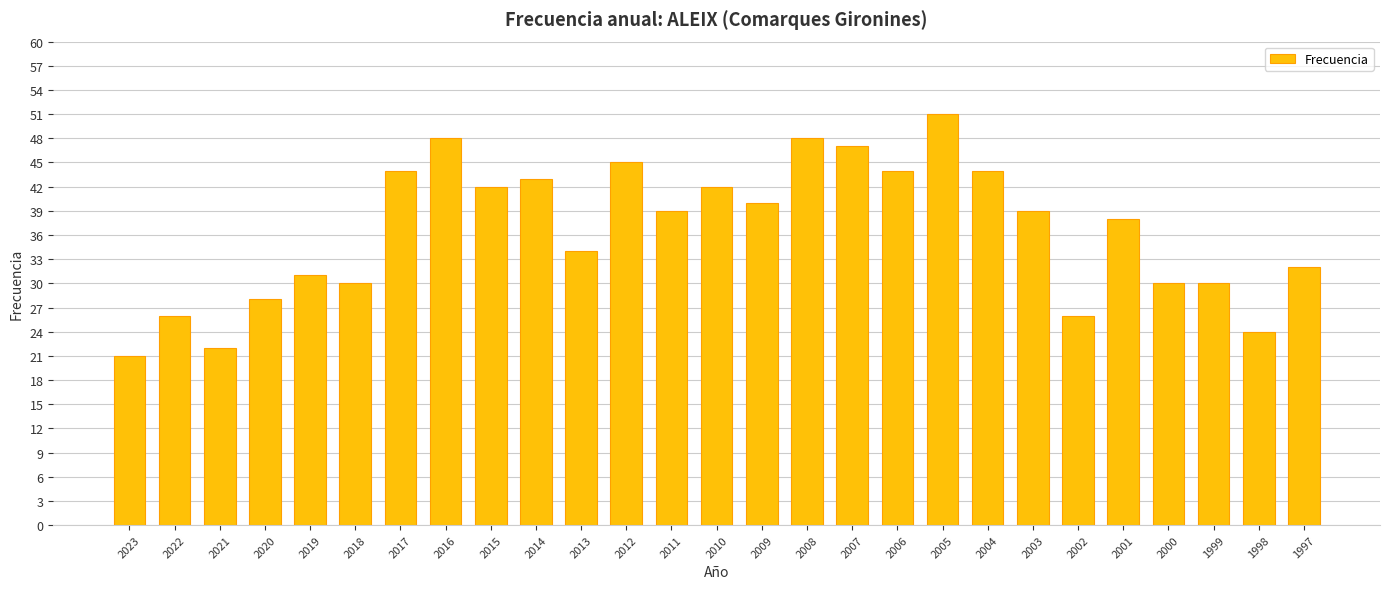

The chart shows a value of 31 at 2019. True or false?

True